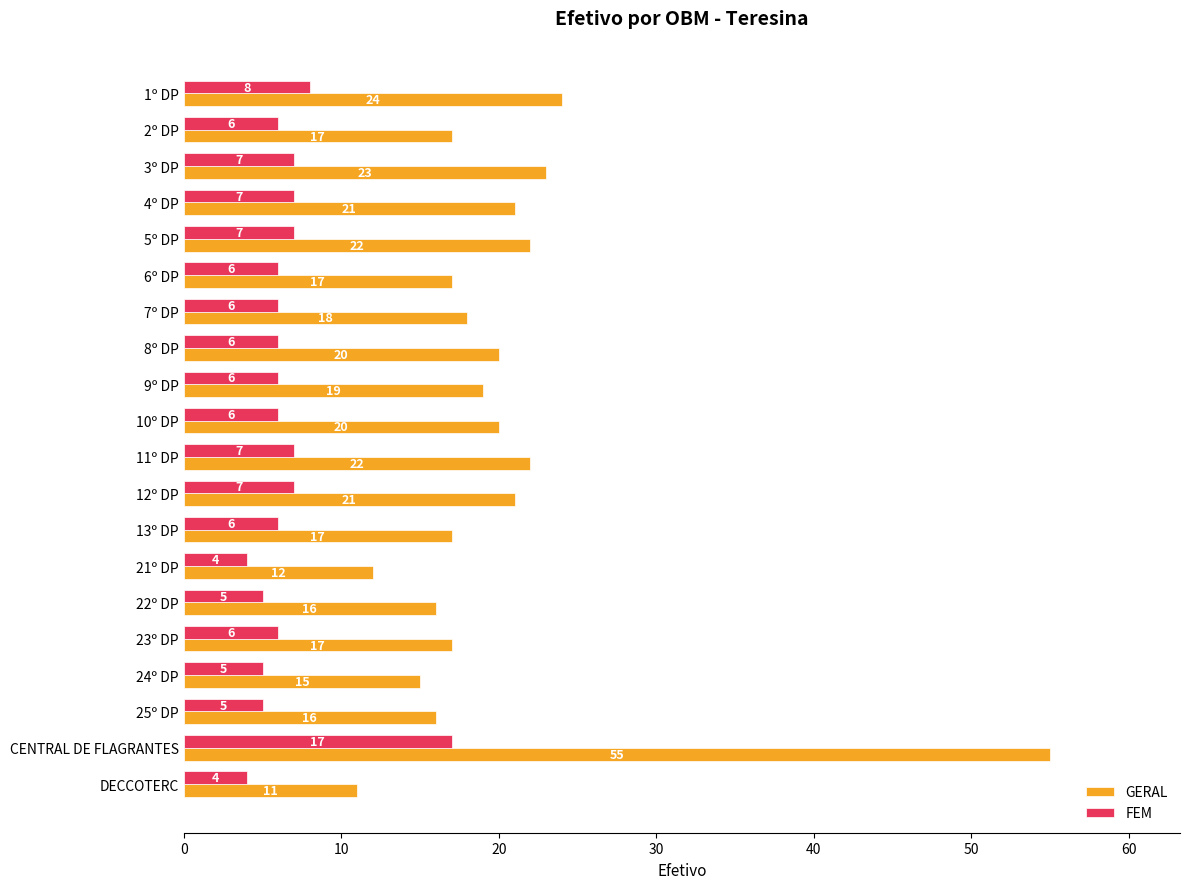

What is the total value across all series at 25º DP?

21